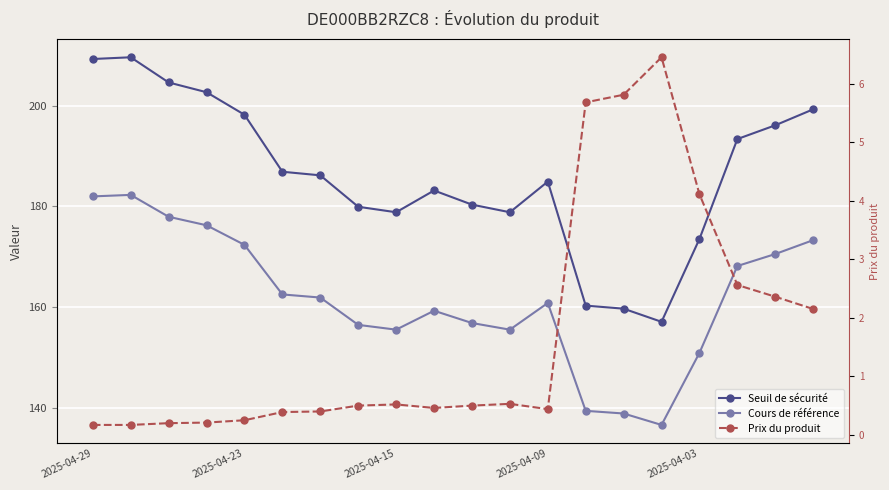

Where is the first local minimum for Cours de référence?

2025-04-15